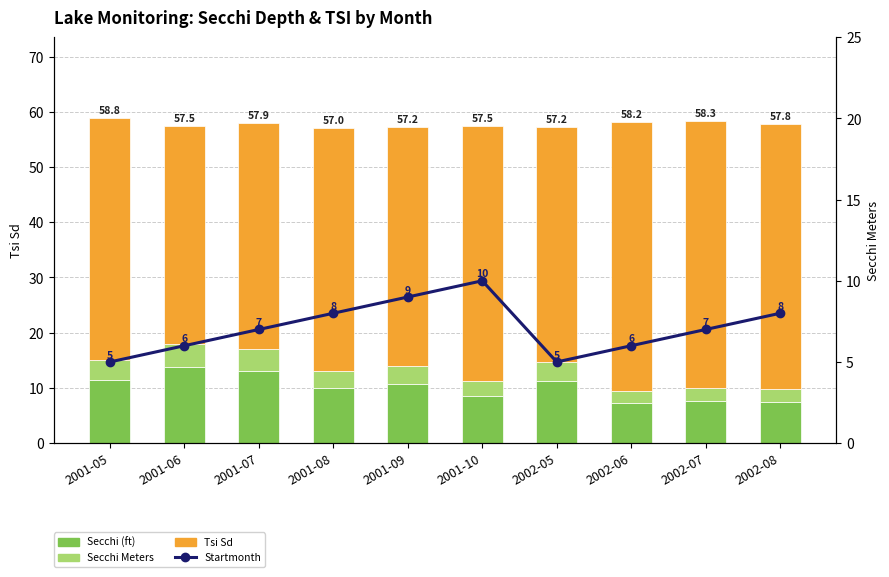

At which label does Startmonth first exceed 7?

2001-08